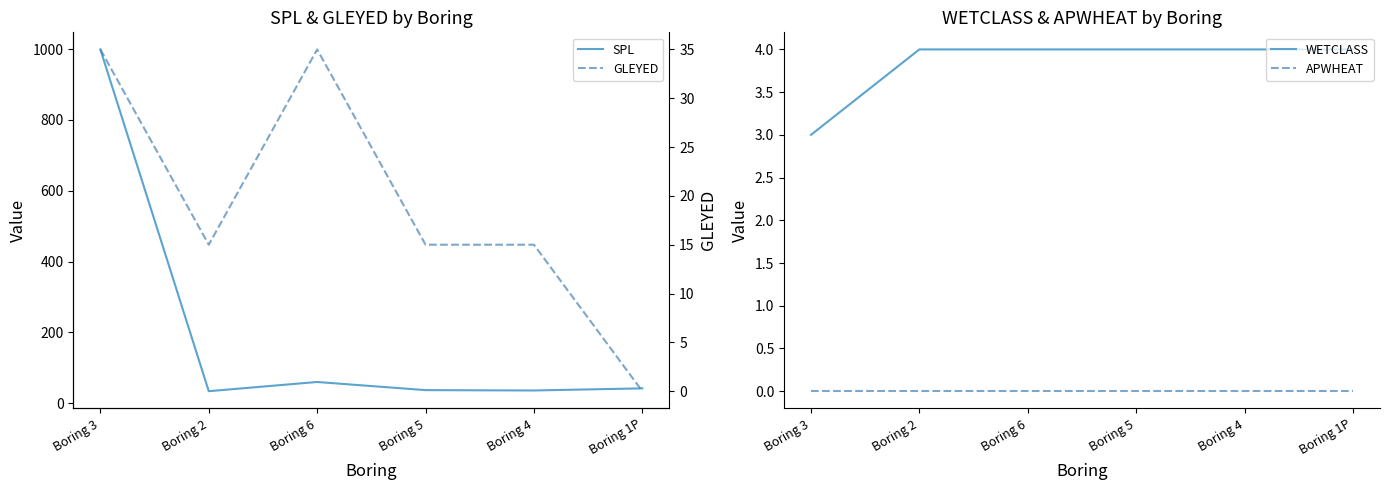

True or false: APWHEAT has more than 0 points higher than both neighbors.

False